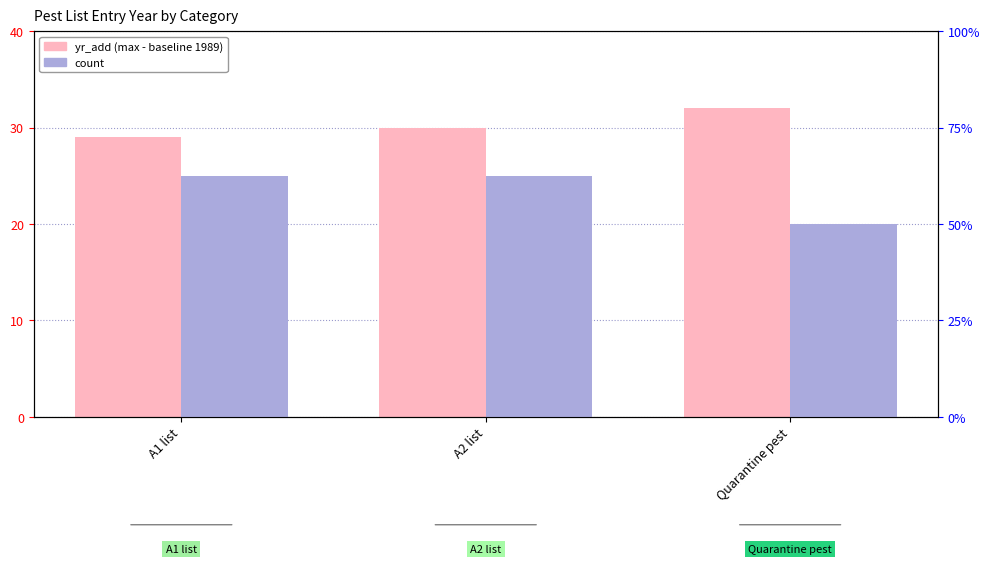

Which series has the largest total across all categories?

yr_add (max)